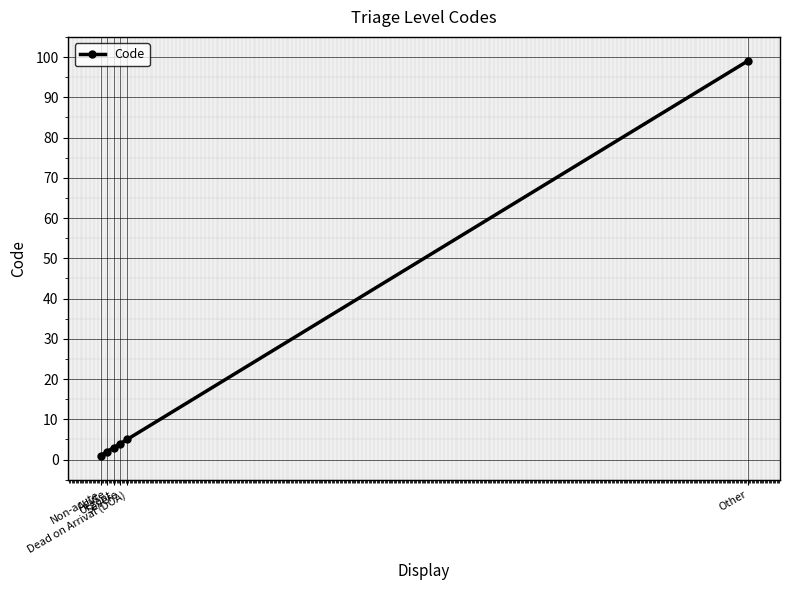

Reading left to right, extract all data points from this chart.

Non-acute=1	Acute=2	Urgent=3	Severe=4	Dead on Arrival (DOA)=5	Other=99